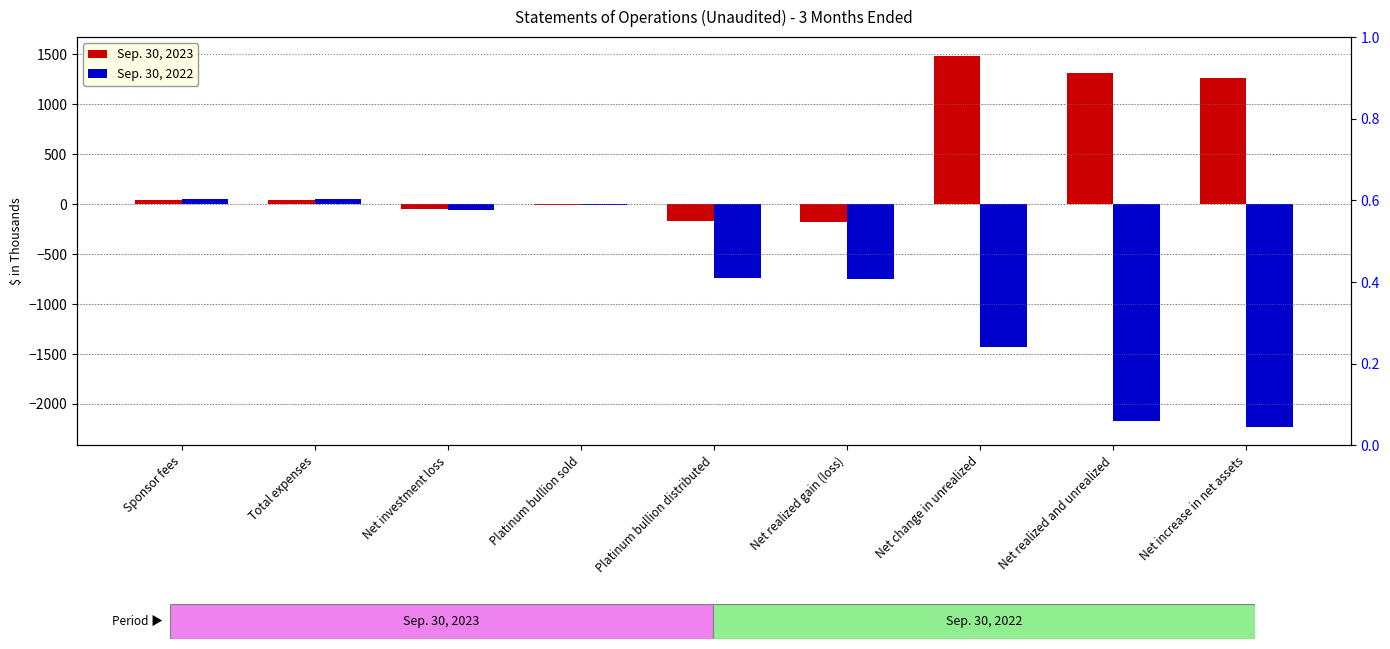

What is the spread (max minus min) of values at Total expenses?

7